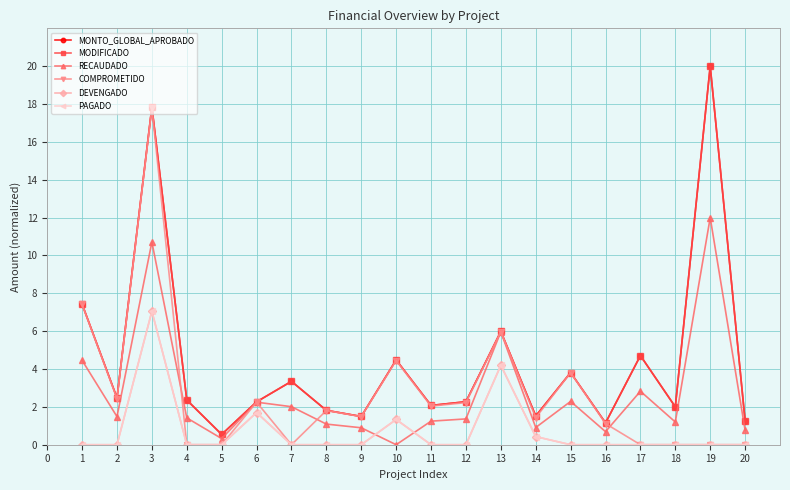

What is the sum of the COMPROMETIDO values at 4 and 1?

7.4